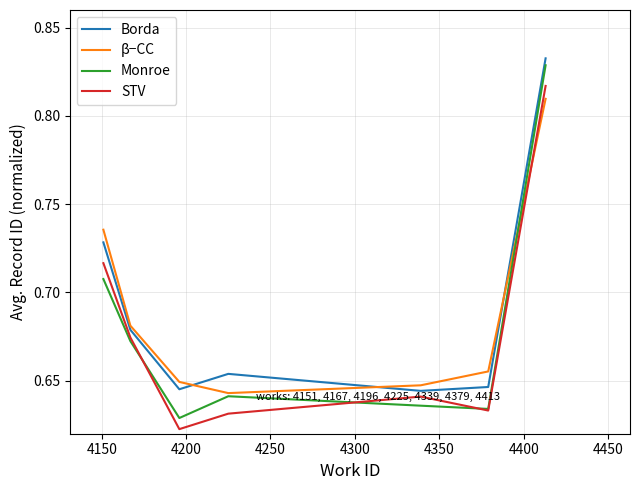

Which series has the widest spread of values?

Monroe